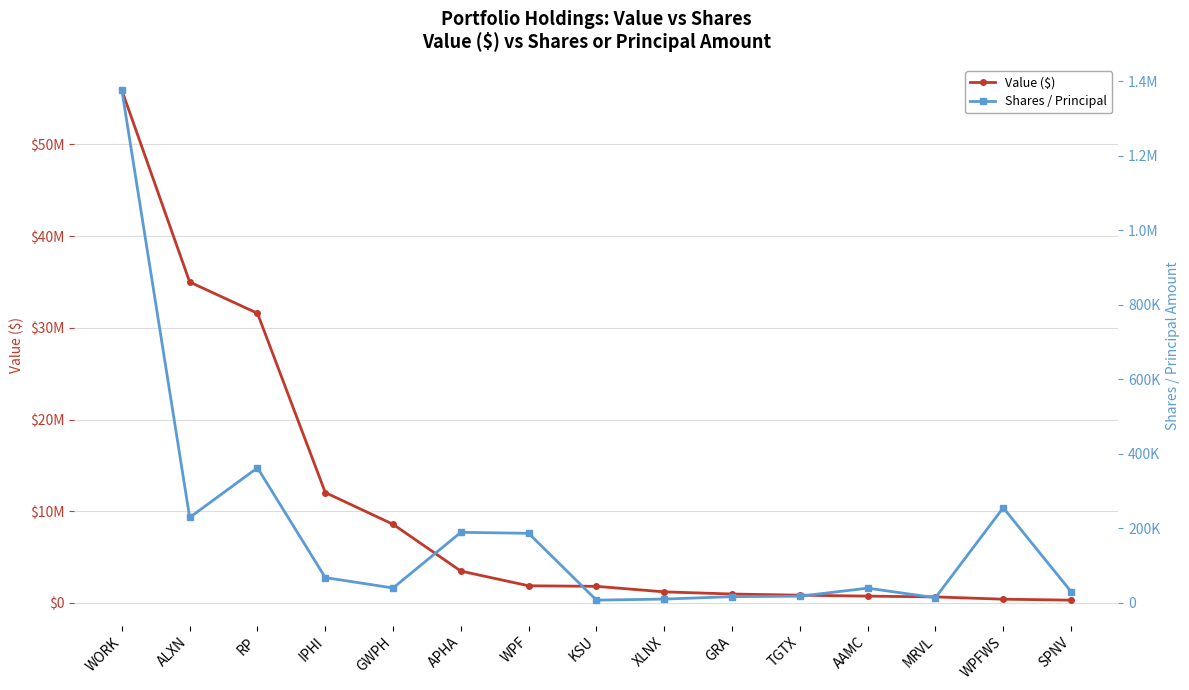

Between AAMC and WPFWS, which series saw the biggest shift?

Value ($)